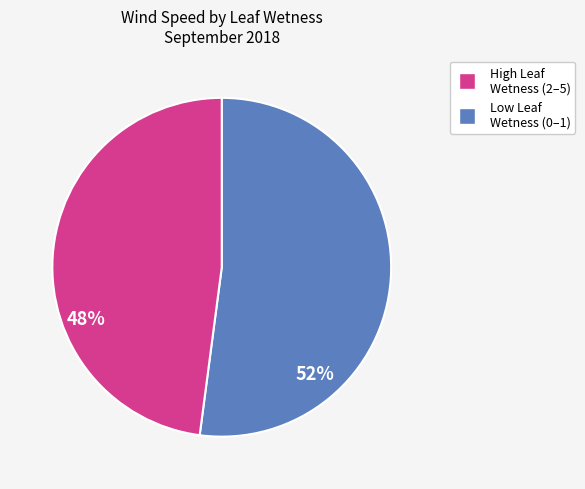

Is there a majority slice in this chart?

Yes